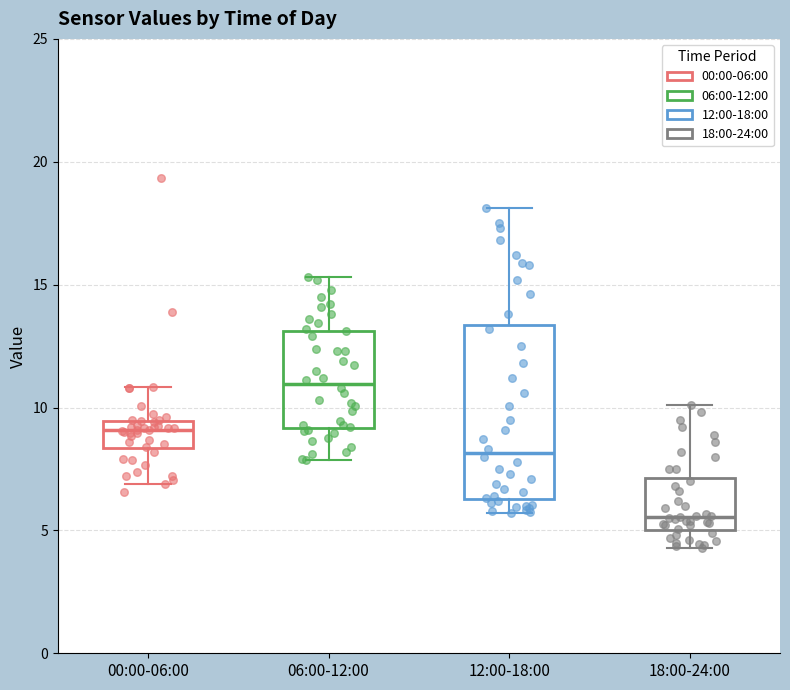

Reading left to right, read every box against the y-axis: the position of its median line, the range the box covers, and the ends of its whiskers. The values are not printed on the chart, so give them approximately, as read against the axis.

00:00-06:00: median 9.0, box 8.5 to 9.5, whiskers 7.0 to 11.0
06:00-12:00: median 11.0, box 9.0 to 13.0, whiskers 8.0 to 15.5
12:00-18:00: median 8.0, box 6.5 to 13.5, whiskers 5.5 to 18.0
18:00-24:00: median 5.5, box 5.0 to 7.0, whiskers 4.5 to 10.0